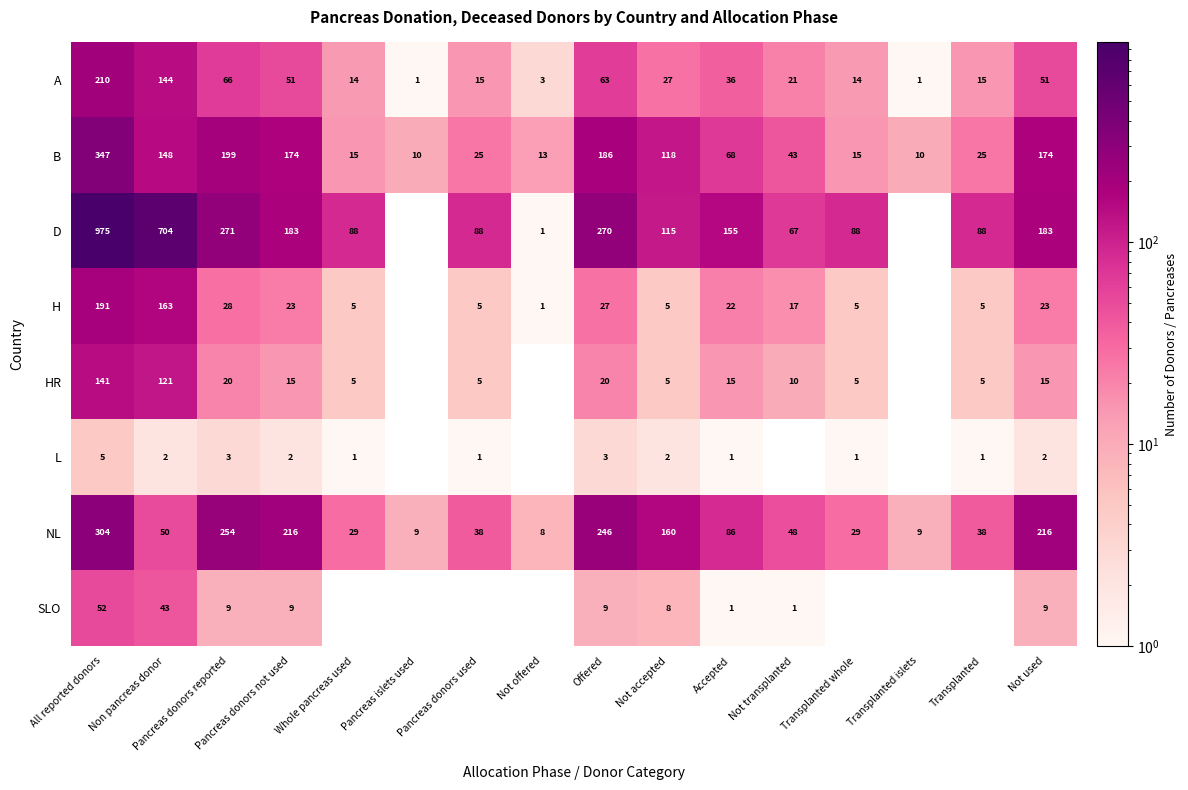

Rank the series at Not used from lowest to highest value.

L, SLO, HR, H, A, B, D, NL